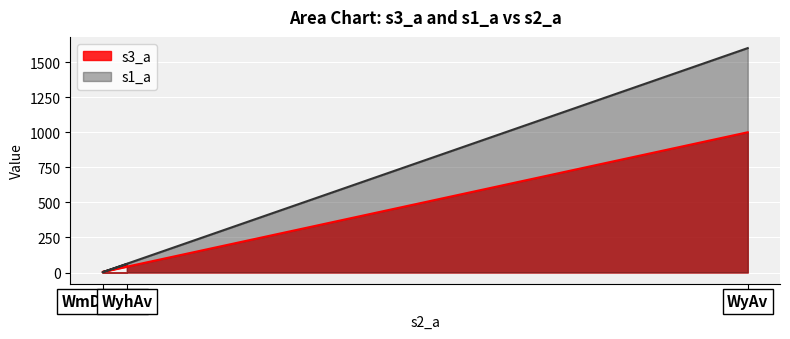

At which category does the chart reach its peak across all series?

WyAv